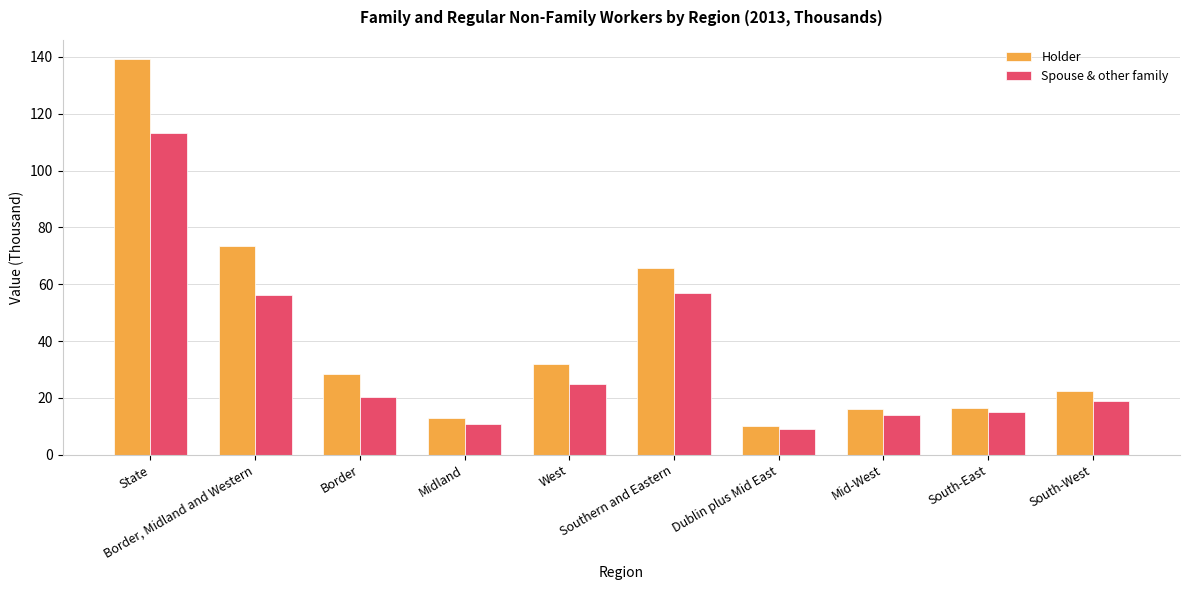

What is the sum of all Spouse & other family values?

339.5